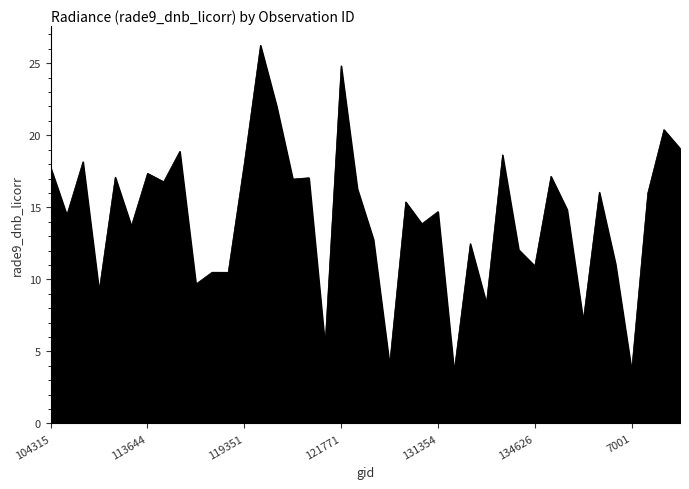

What is the difference between the maximum and minimum values?

22.6